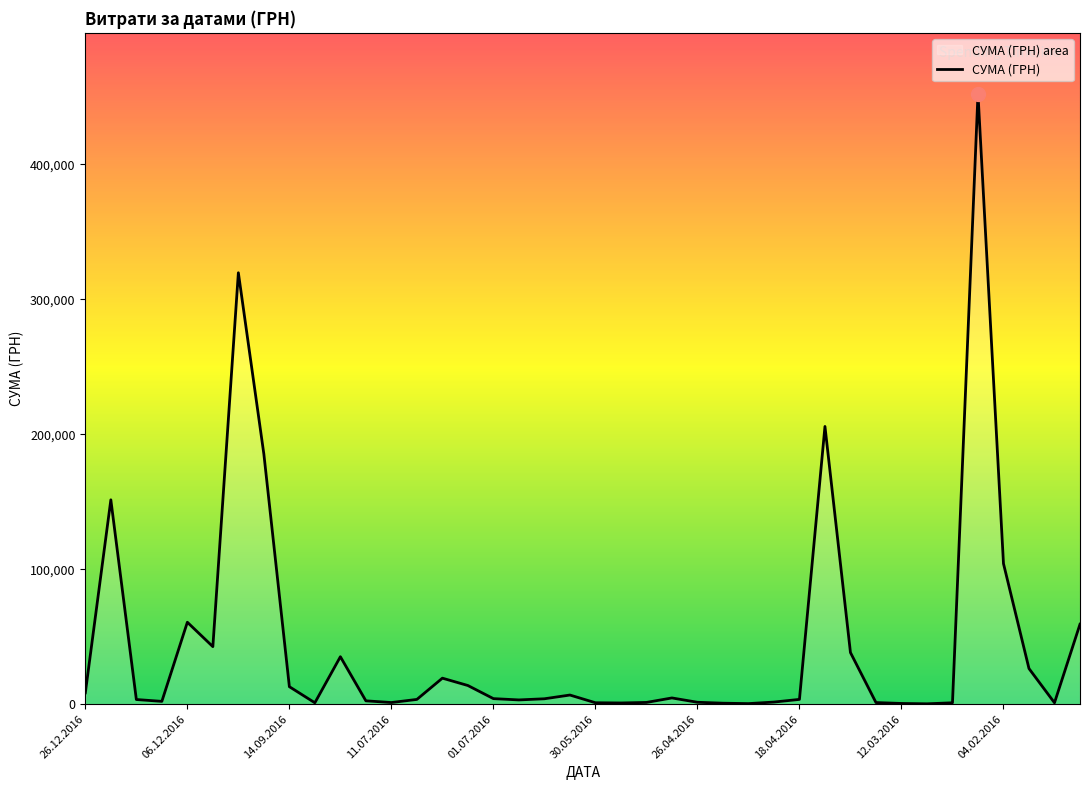

What is the difference between the maximum and minimum values?

451850.0